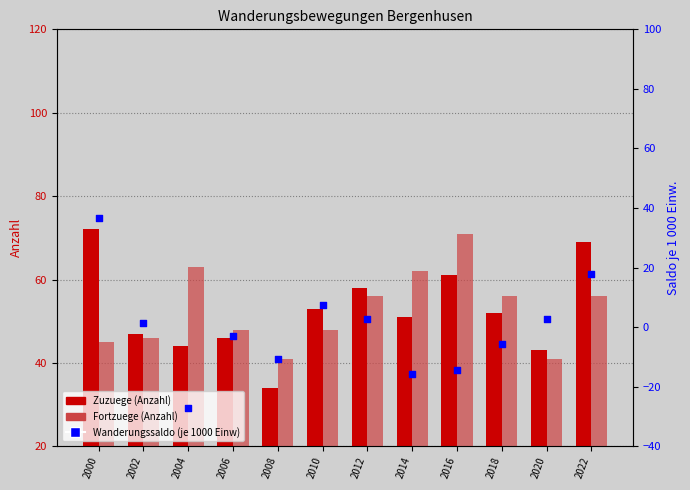

Which series has the largest total across all categories?

Fortzuege (Anzahl)